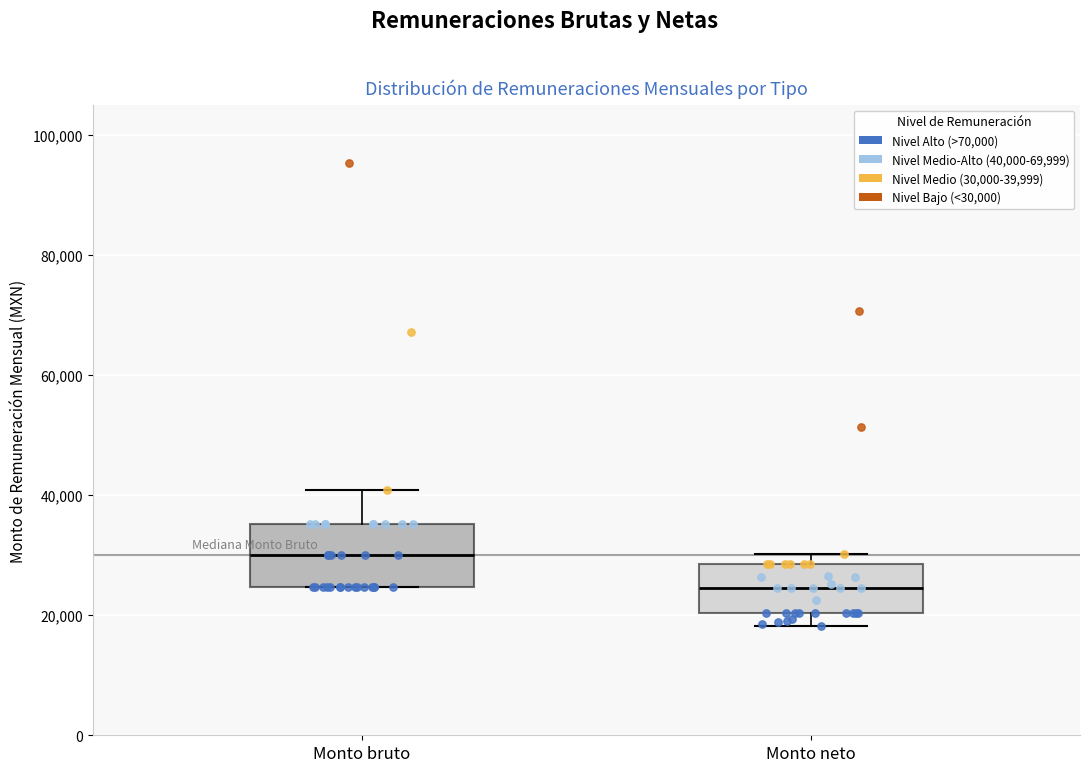

Which box is the tallest, from its lower edge to its upper edge?

Monto bruto